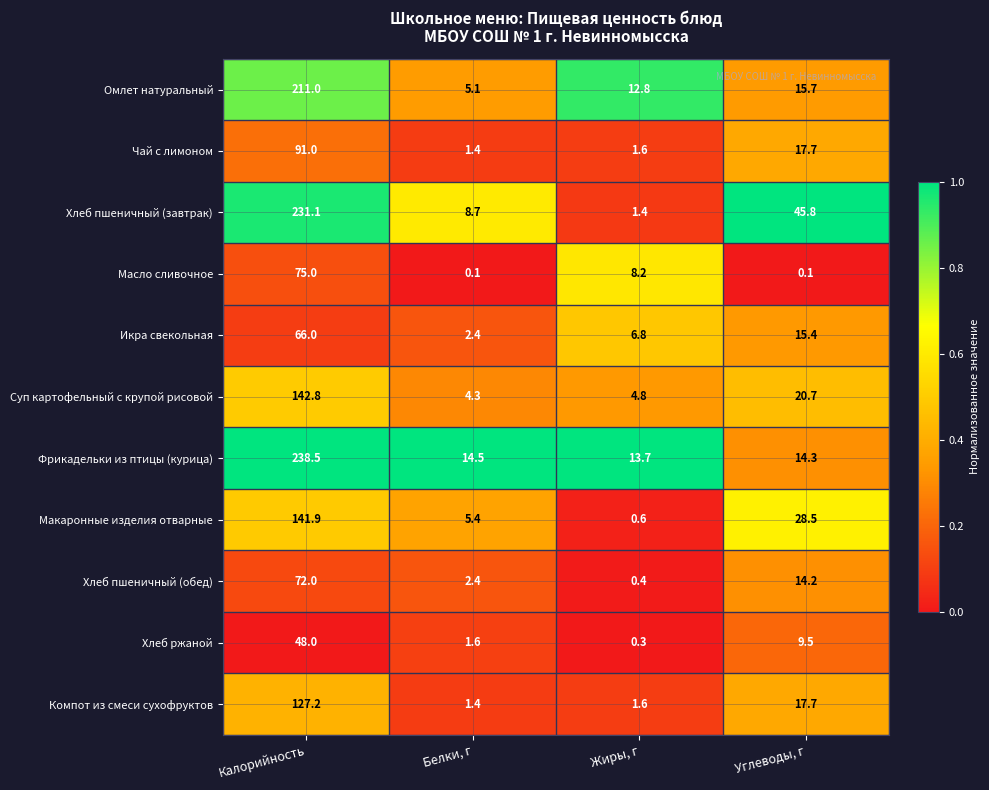

Between Белки, г and Жиры, г, which series saw the biggest shift?

Масло сливочное